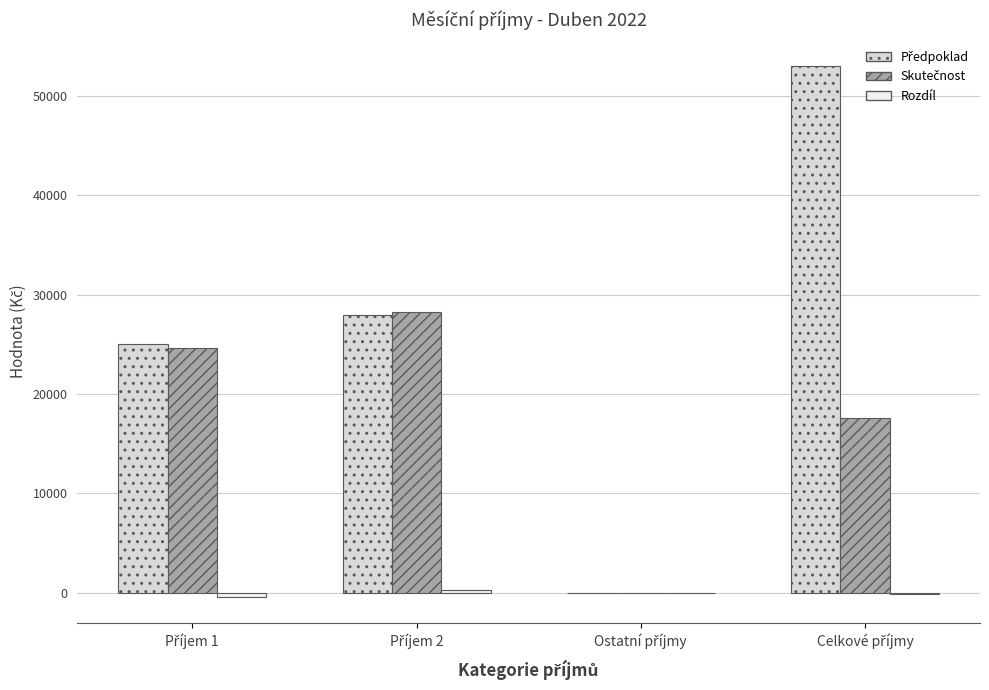

What is the greatest value displayed?

53000.0